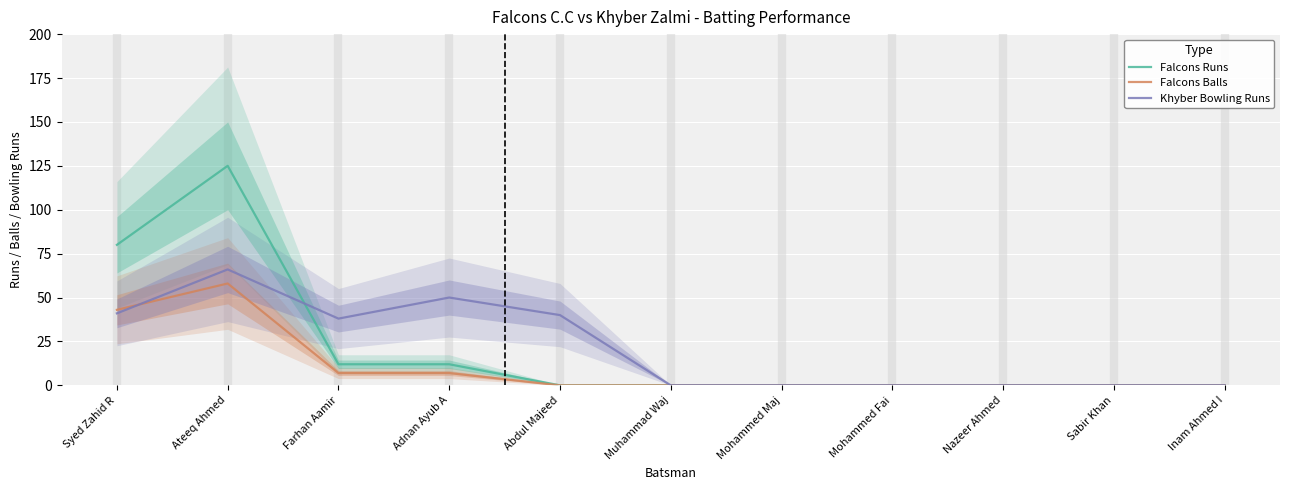

True or false: Falcons Balls has more than 0 interior local peaks.

True